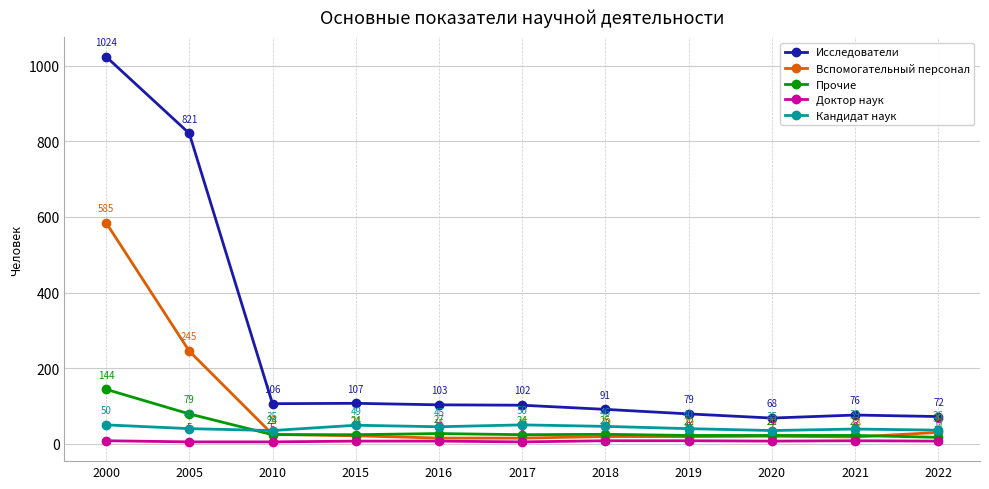

True or false: Доктор наук and Прочие cross at least once.

False